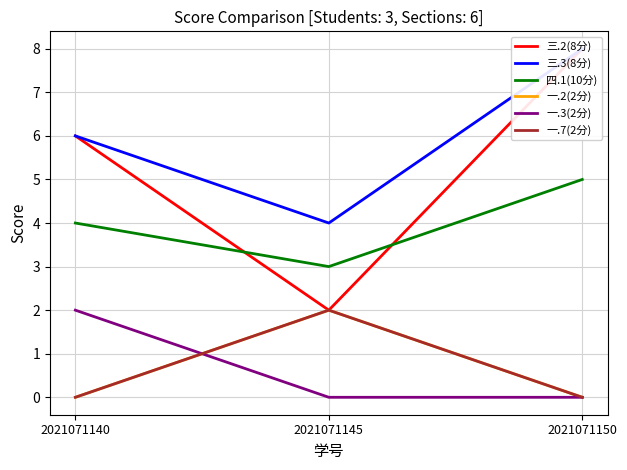

Does the chart have visible grid lines?

Yes